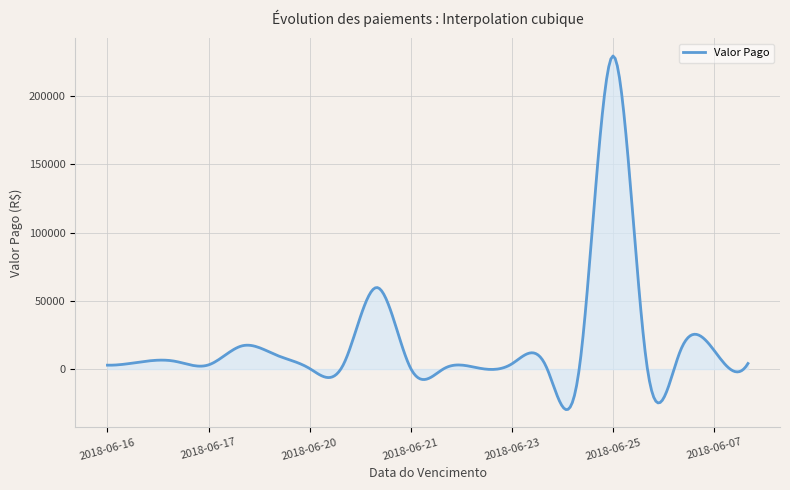

What is the greatest value displayed?

229574.5